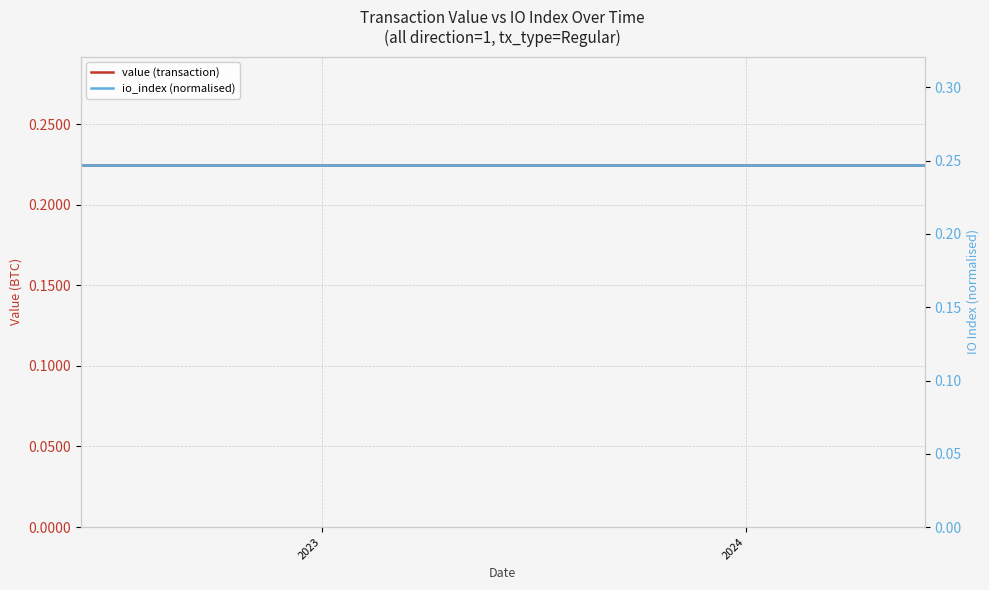

How many categories are shown in the chart?

25